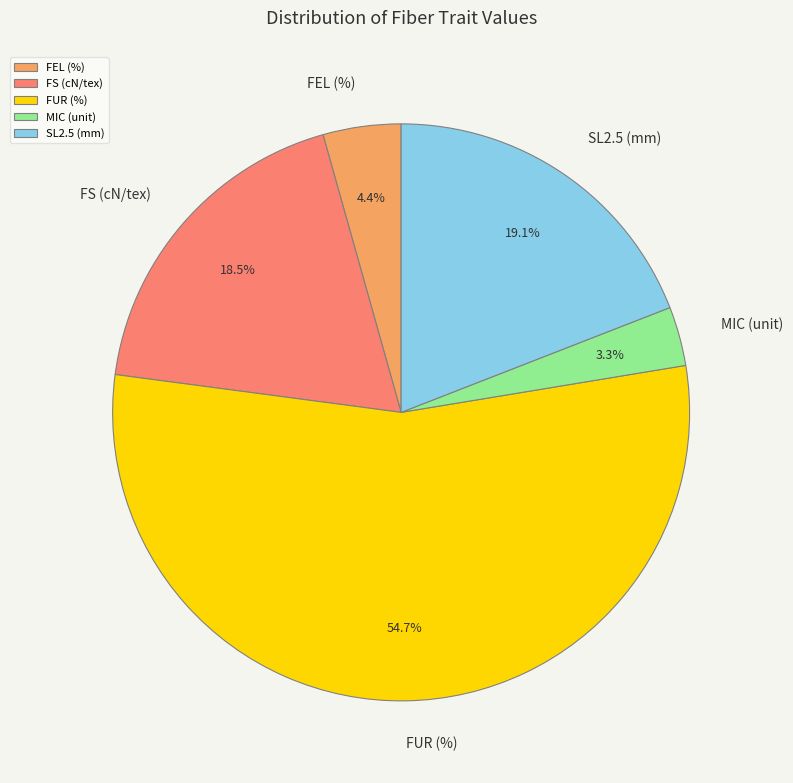

Does FUR (%) represent more than half of the total?

Yes